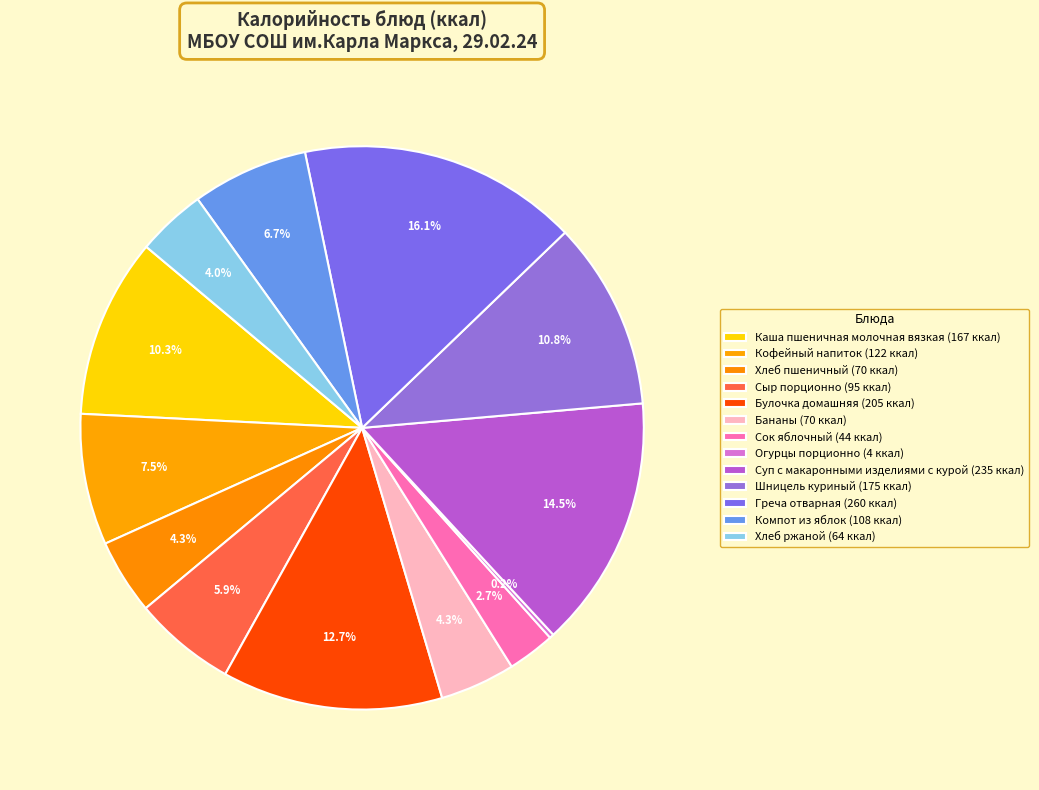

To the nearest percent, what portion does Каша пшеничная молочная вязкая represent?

10%